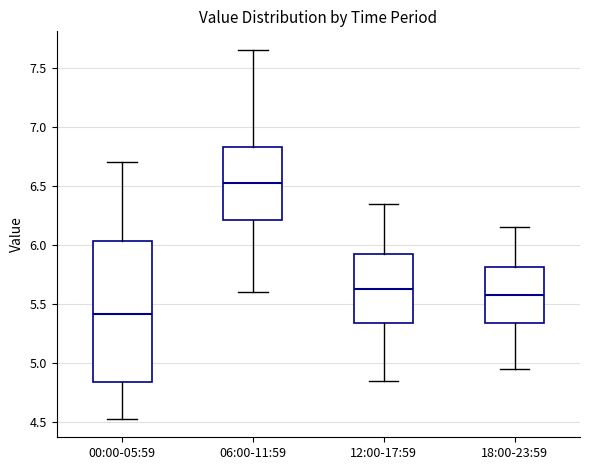

Reading left to right, read every box against the y-axis: the position of its median line, the range the box covers, and the ends of its whiskers. The values are not printed on the chart, so give them approximately, as read against the axis.

00:00-05:59: median 5.40, box 4.85 to 6.05, whiskers 4.55 to 6.70
06:00-11:59: median 6.55, box 6.20 to 6.85, whiskers 5.60 to 7.65
12:00-17:59: median 5.65, box 5.35 to 5.95, whiskers 4.85 to 6.35
18:00-23:59: median 5.60, box 5.35 to 5.80, whiskers 4.95 to 6.15